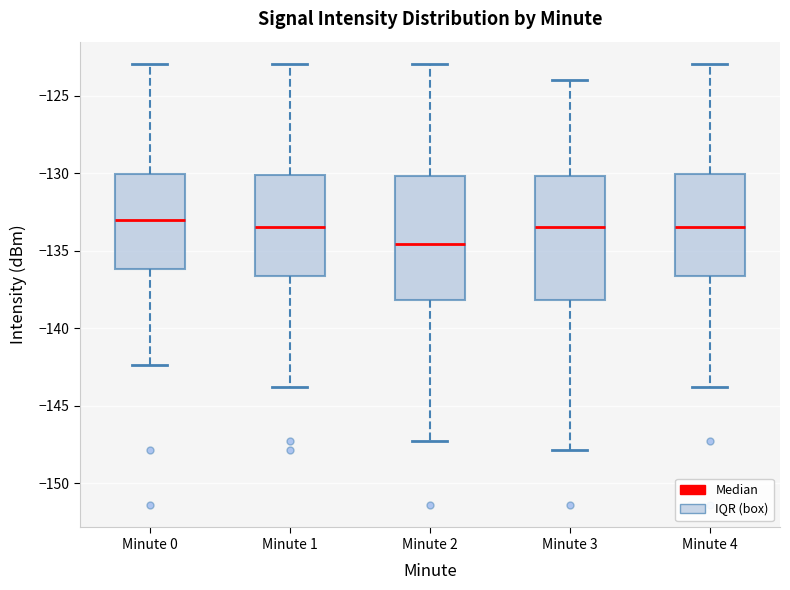

Reading left to right, read every box against the y-axis: the position of its median line, the range the box covers, and the ends of its whiskers. The values are not printed on the chart, so give them approximately, as read against the axis.

Minute 0: median -133.0, box -136.0 to -130.0, whiskers -142.5 to -123.0
Minute 1: median -133.5, box -136.5 to -130.0, whiskers -144.0 to -123.0
Minute 2: median -134.5, box -138.0 to -130.0, whiskers -147.5 to -123.0
Minute 3: median -133.5, box -138.0 to -130.0, whiskers -148.0 to -124.0
Minute 4: median -133.5, box -136.5 to -130.0, whiskers -144.0 to -123.0